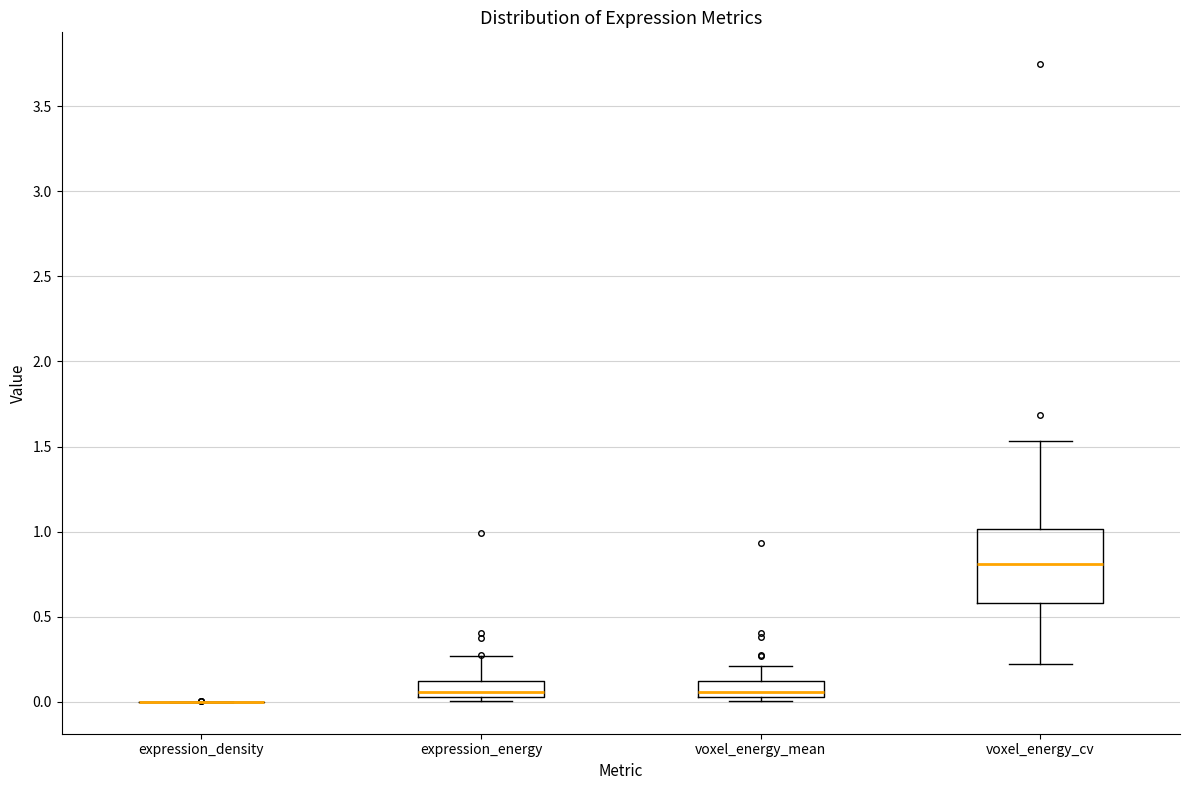

Reading left to right, transcribe this box plot: for each box, give where its median line is, the range the box spans, and where its two whiskers end, as read against the y-axis. The values are not printed on the chart, so give them approximately, as read against the axis.

expression_density: box collapsed to a line at 0.00, whiskers 0.00 to 0.00
expression_energy: median 0.05 (just above the box's lower edge), box 0.05 to 0.10, whiskers 0.00 to 0.25
voxel_energy_mean: median 0.05 (just above the box's lower edge), box 0.05 to 0.10, whiskers 0.00 to 0.20
voxel_energy_cv: median 0.80, box 0.60 to 1.00, whiskers 0.20 to 1.55